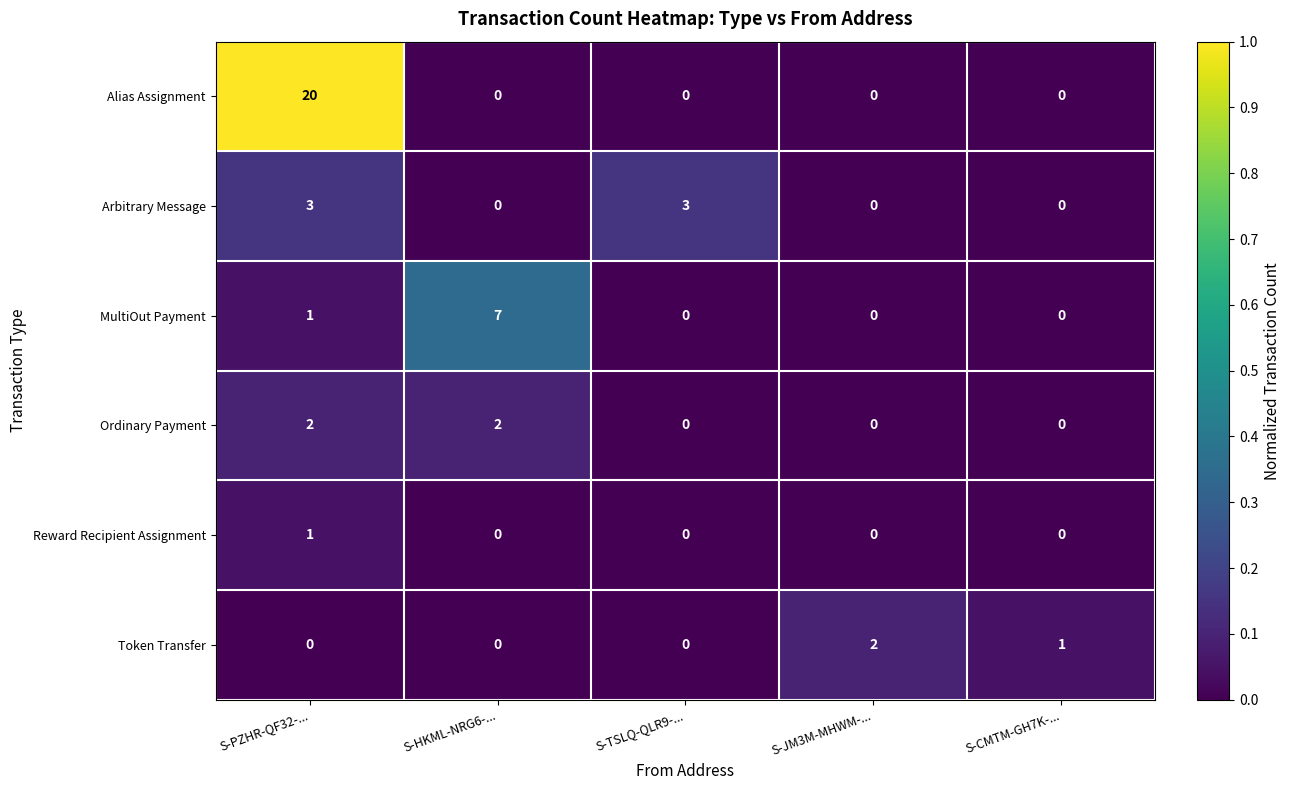

The value of Ordinary Payment at S-HKML-NRG6-... is 3. True or false?

False